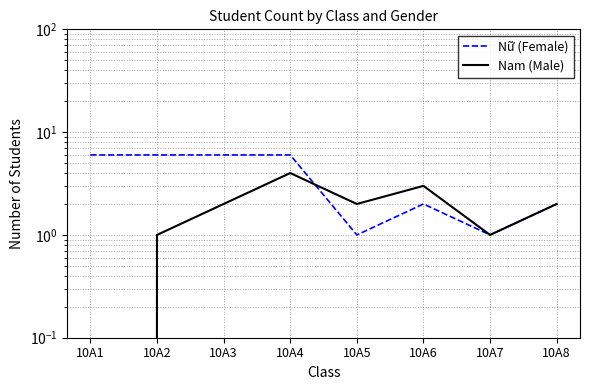

How many intersections are there between Nữ (Female) and Nam (Male)?

1